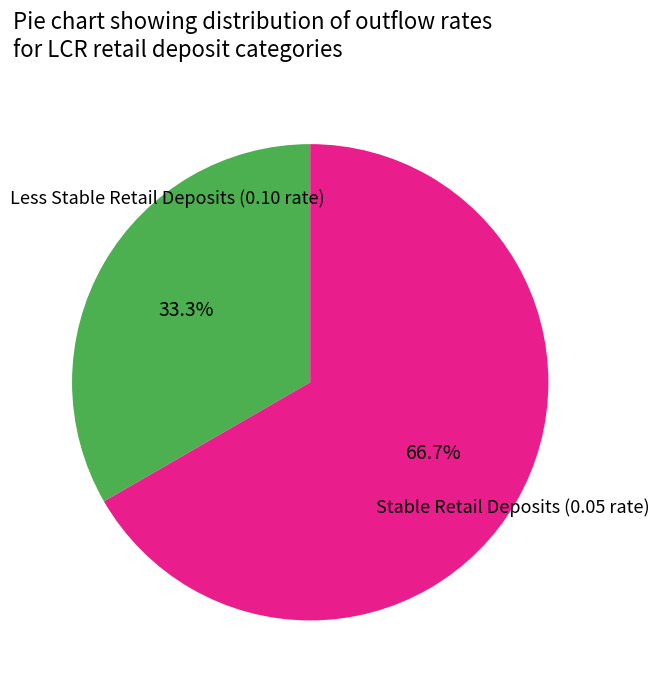

Is there a majority slice in this chart?

Yes